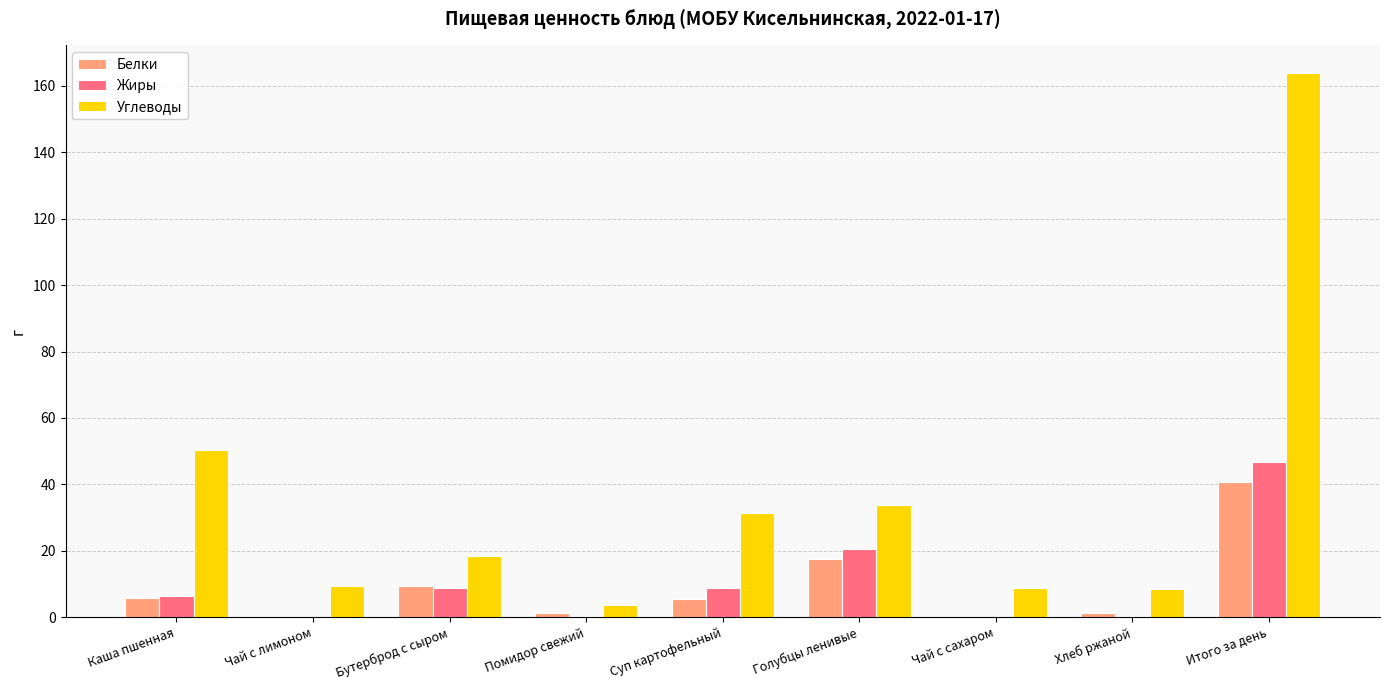

Which series has the largest total across all categories?

Углеводы